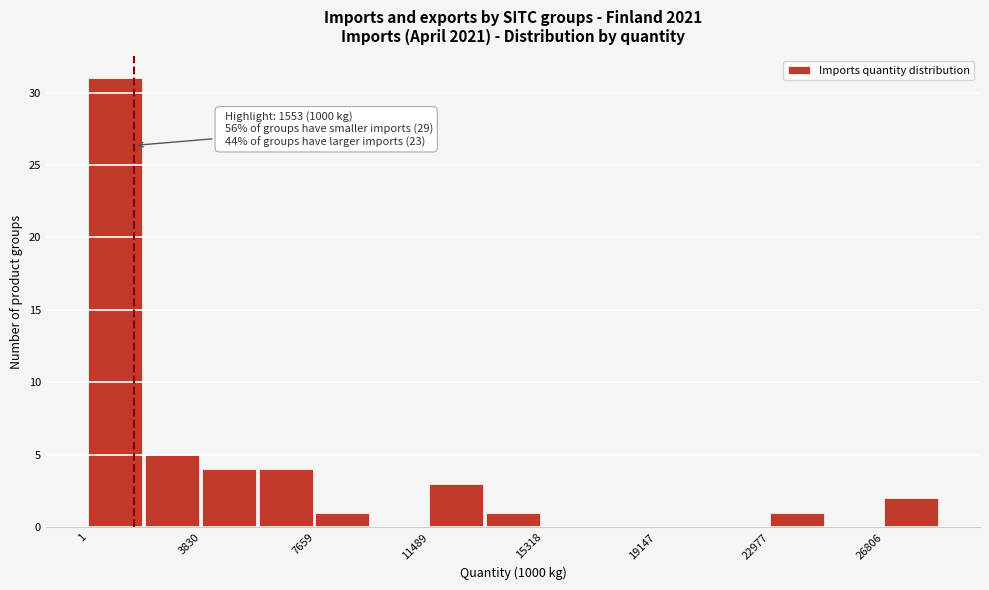

Around what value on the x-axis is the tallest bar? Give the approximate position of its centre, as read against the axis.

1000